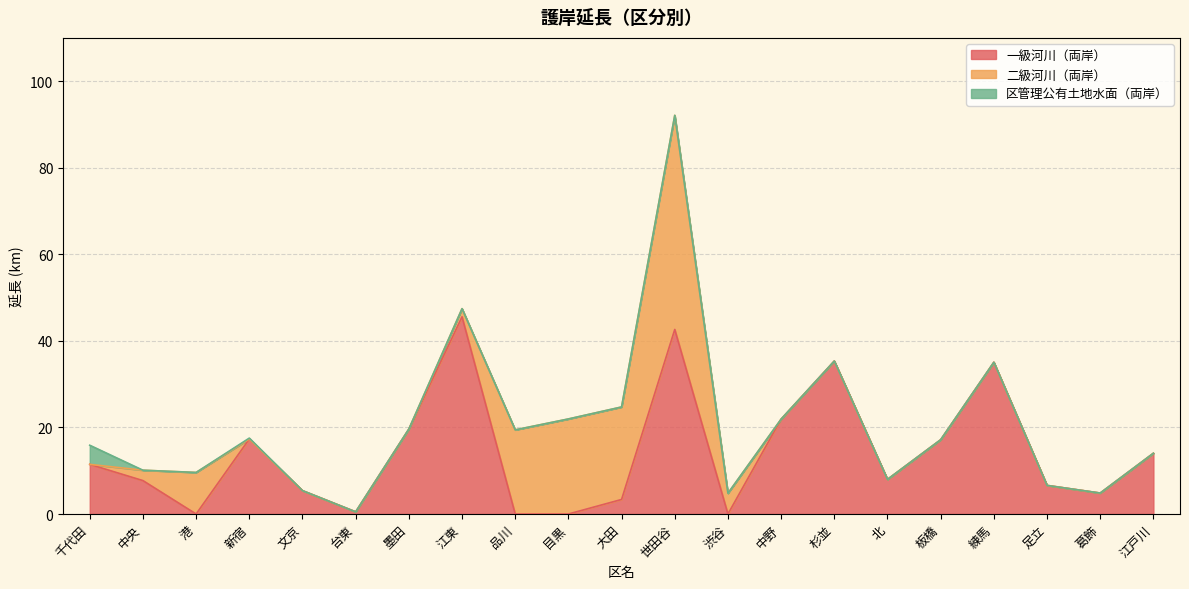

At which category does 一級河川（両岸） reach its first local valley?

港